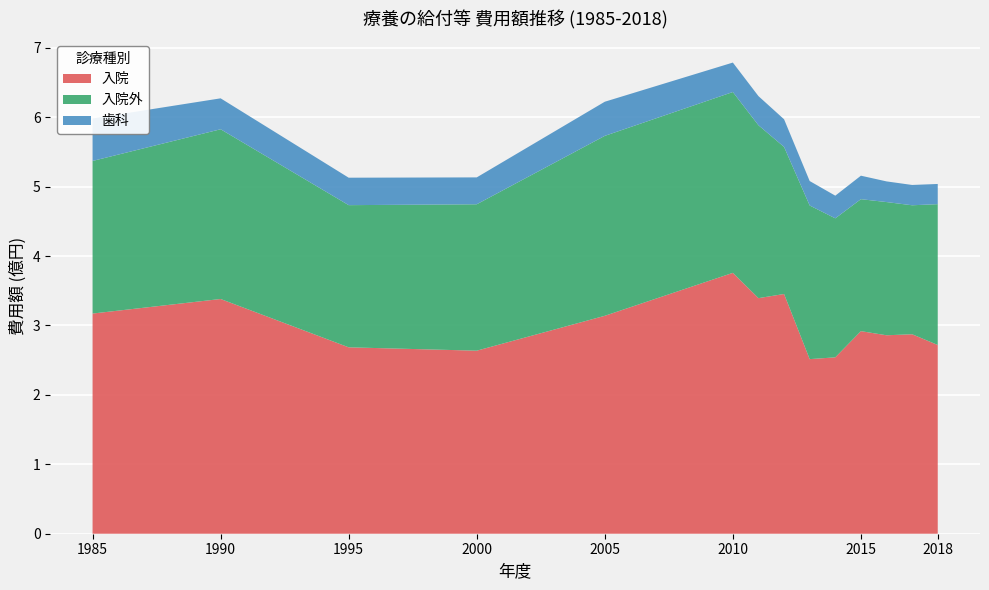

At which label does 入院 reach its peak?

2010